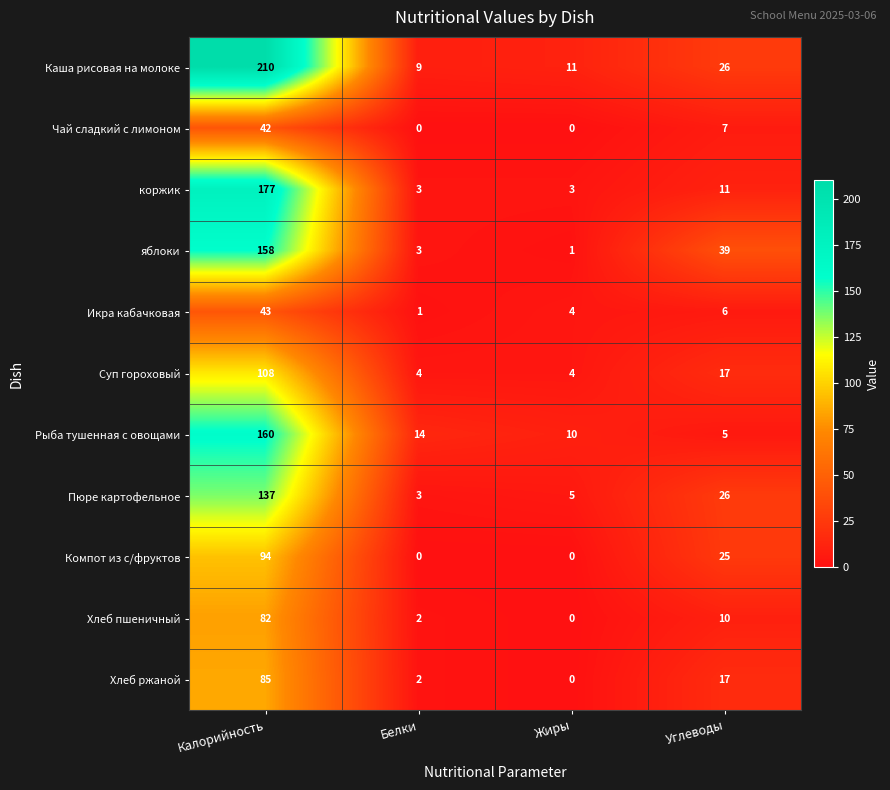

What is the difference between the maximum and minimum values in the Икра кабачковая series?

42